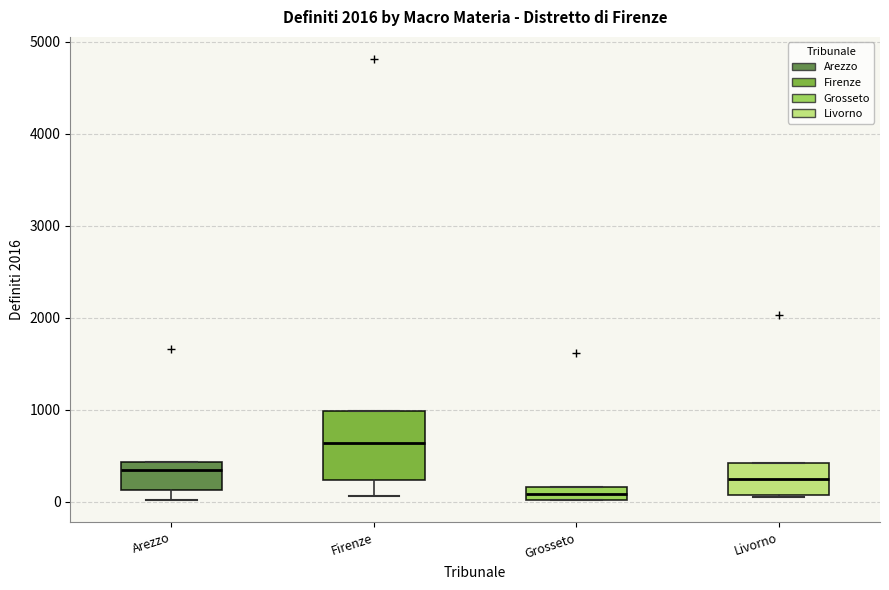

Comparing the boxes themselves (not the whiskers), which one is the tallest?

Firenze